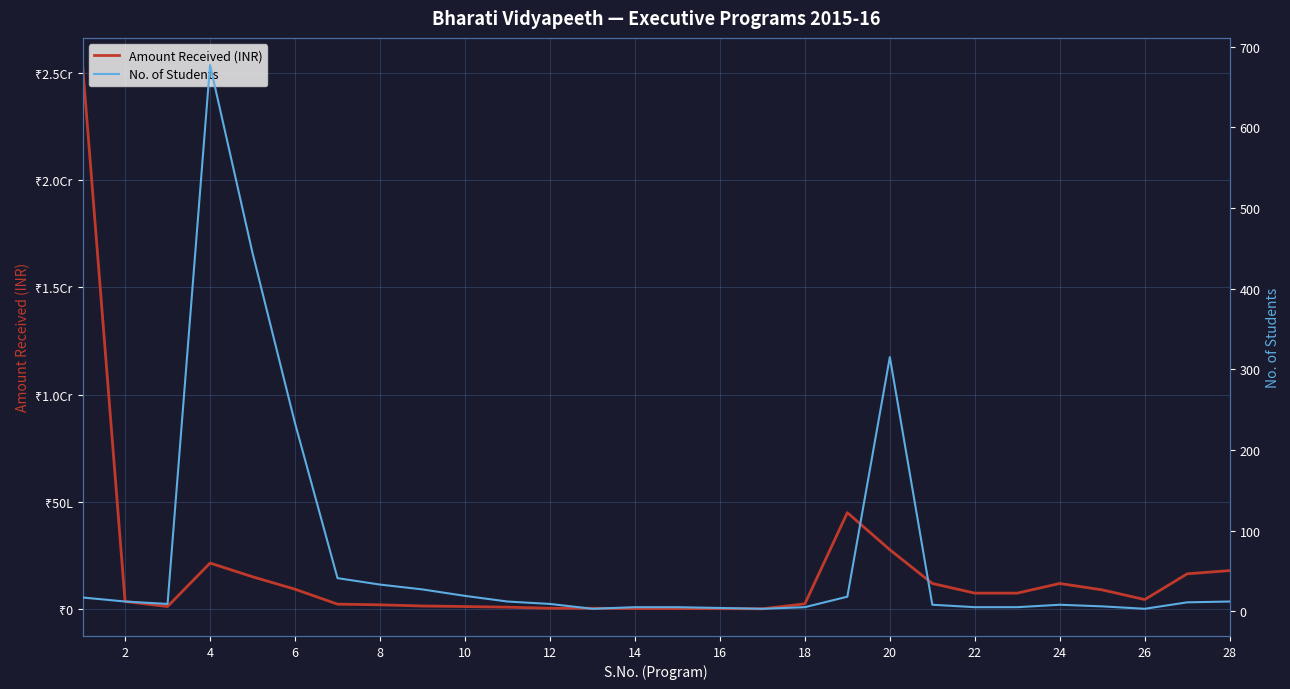

Rank the series by their average value, from lowest to highest.

No. of Students, Amount Received (INR)